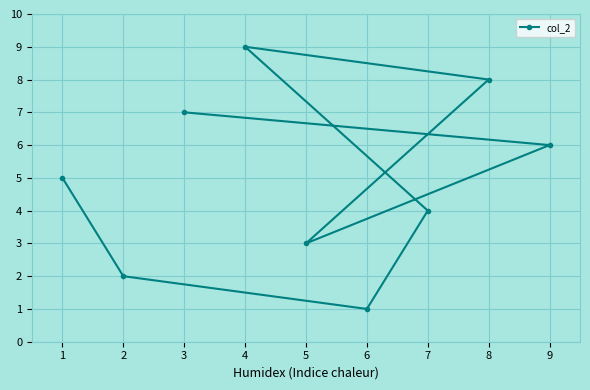

What is the value of the 3rd point from the left?

7